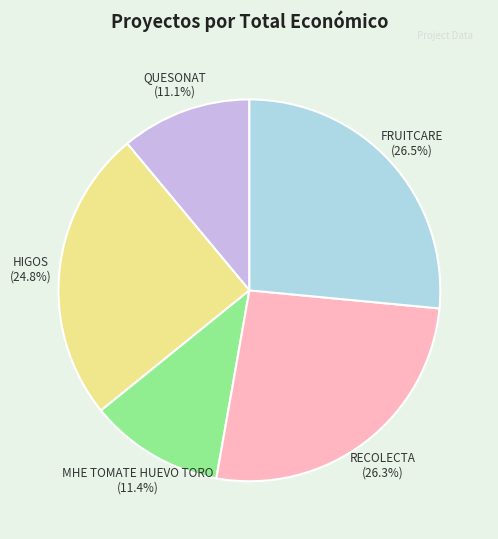

Is there a majority slice in this chart?

No